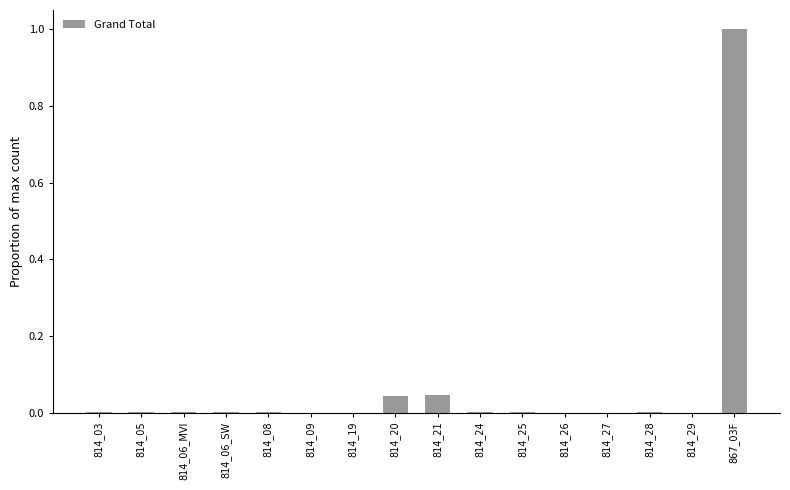

What is the average value?

0.1